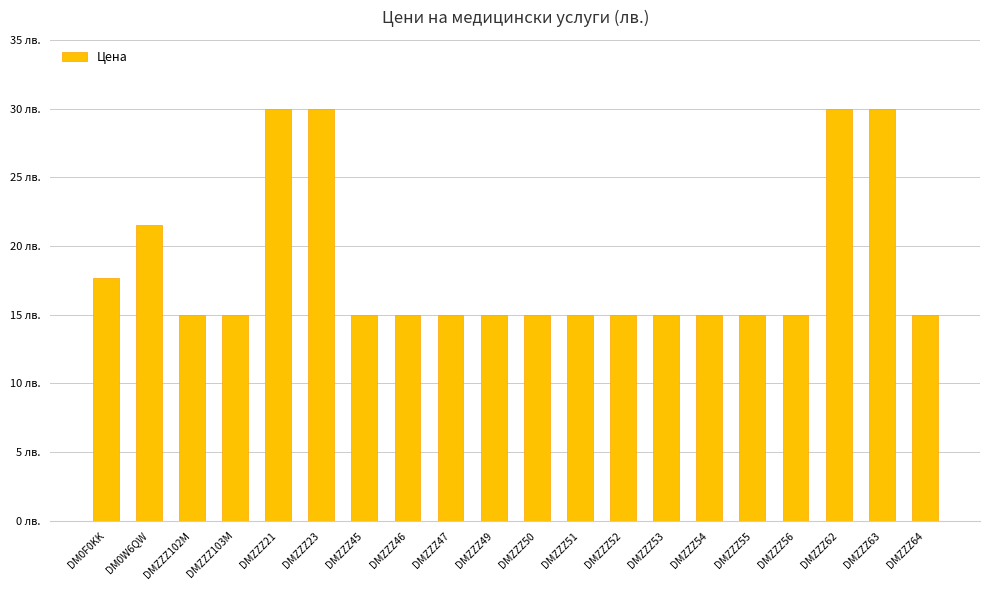

What is the label of the 14th bar from the right?

DMZZZ45